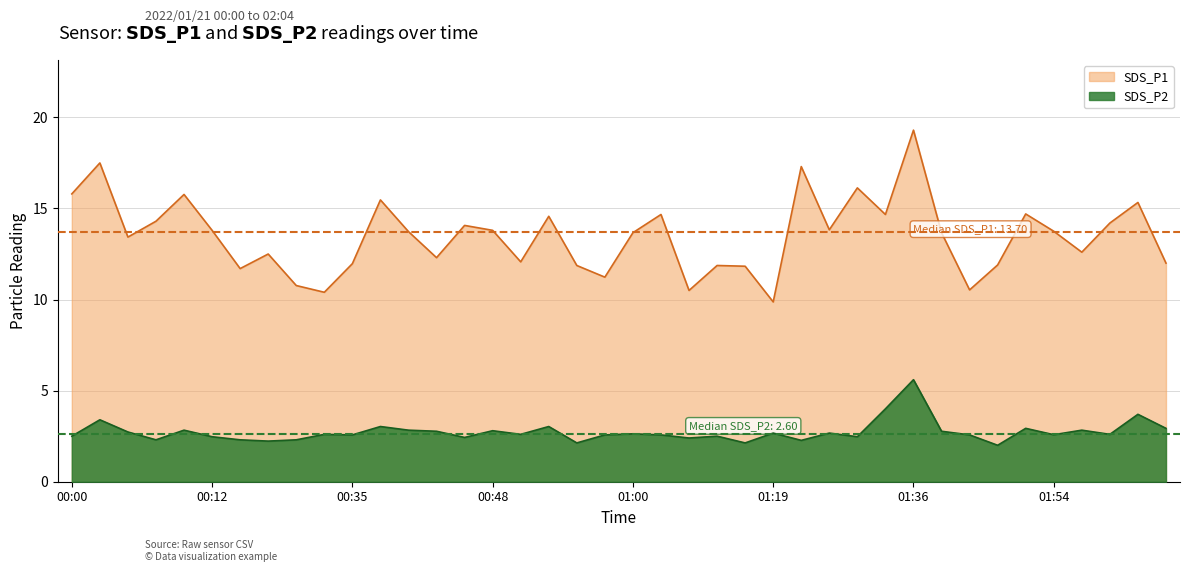

What is the lowest value of the SDS_P2 series?

2.0